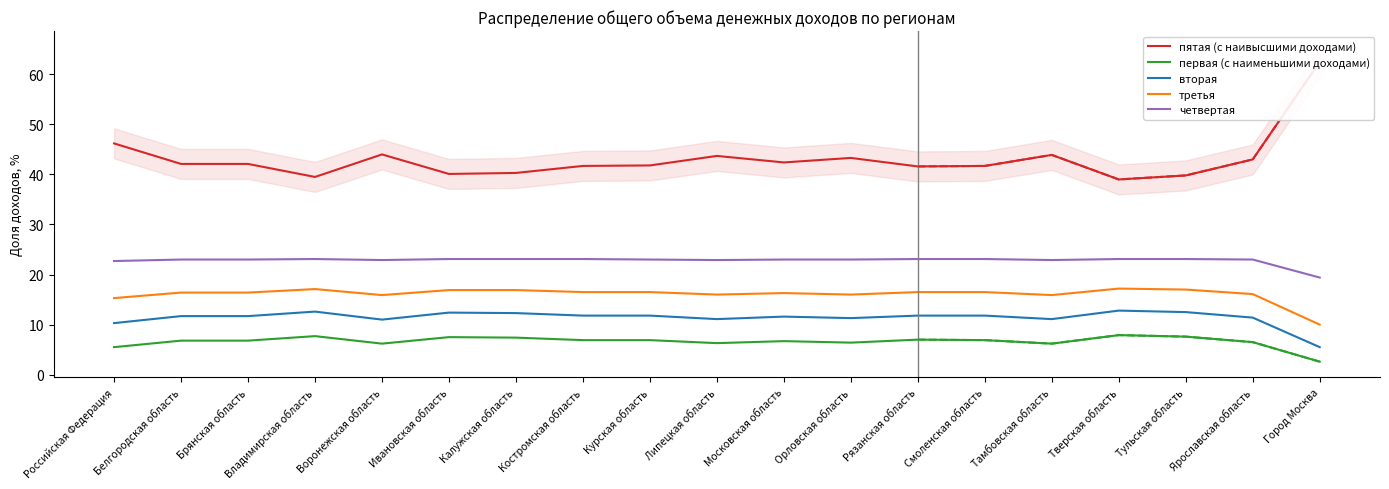

The value of третья at Тверская область is 17.2. True or false?

True